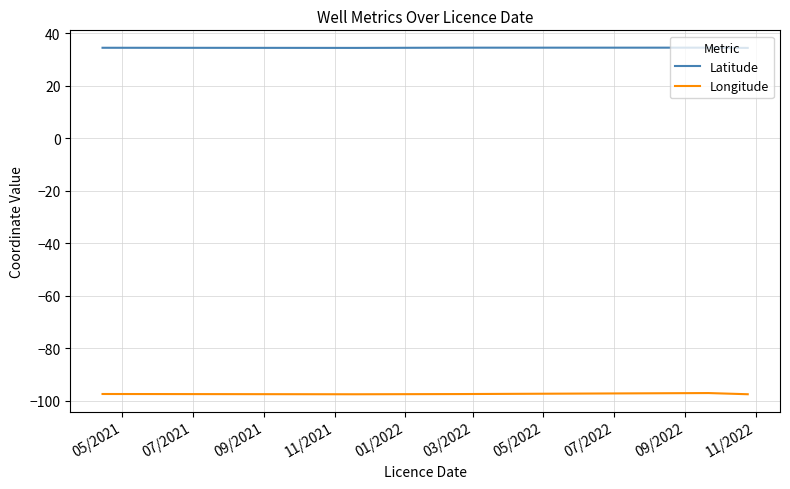

Rank the series by their maximum value, from lowest to highest.

Longitude, Latitude